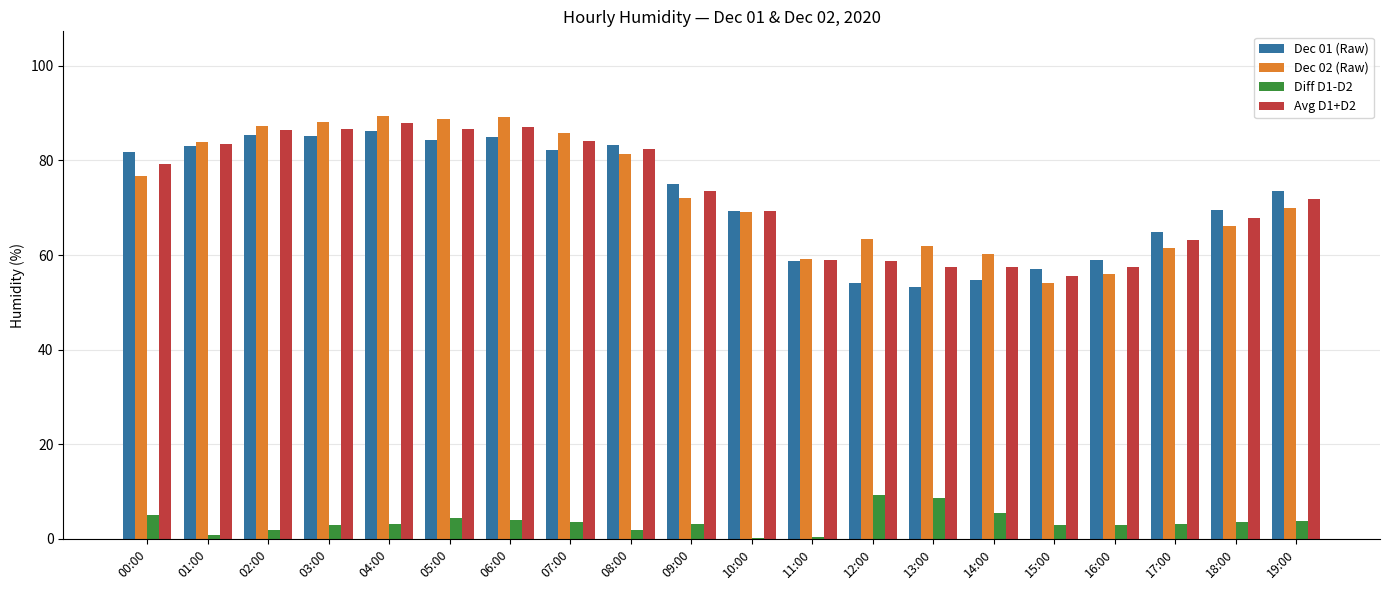

What is the total value across all series at 17:00?

192.8